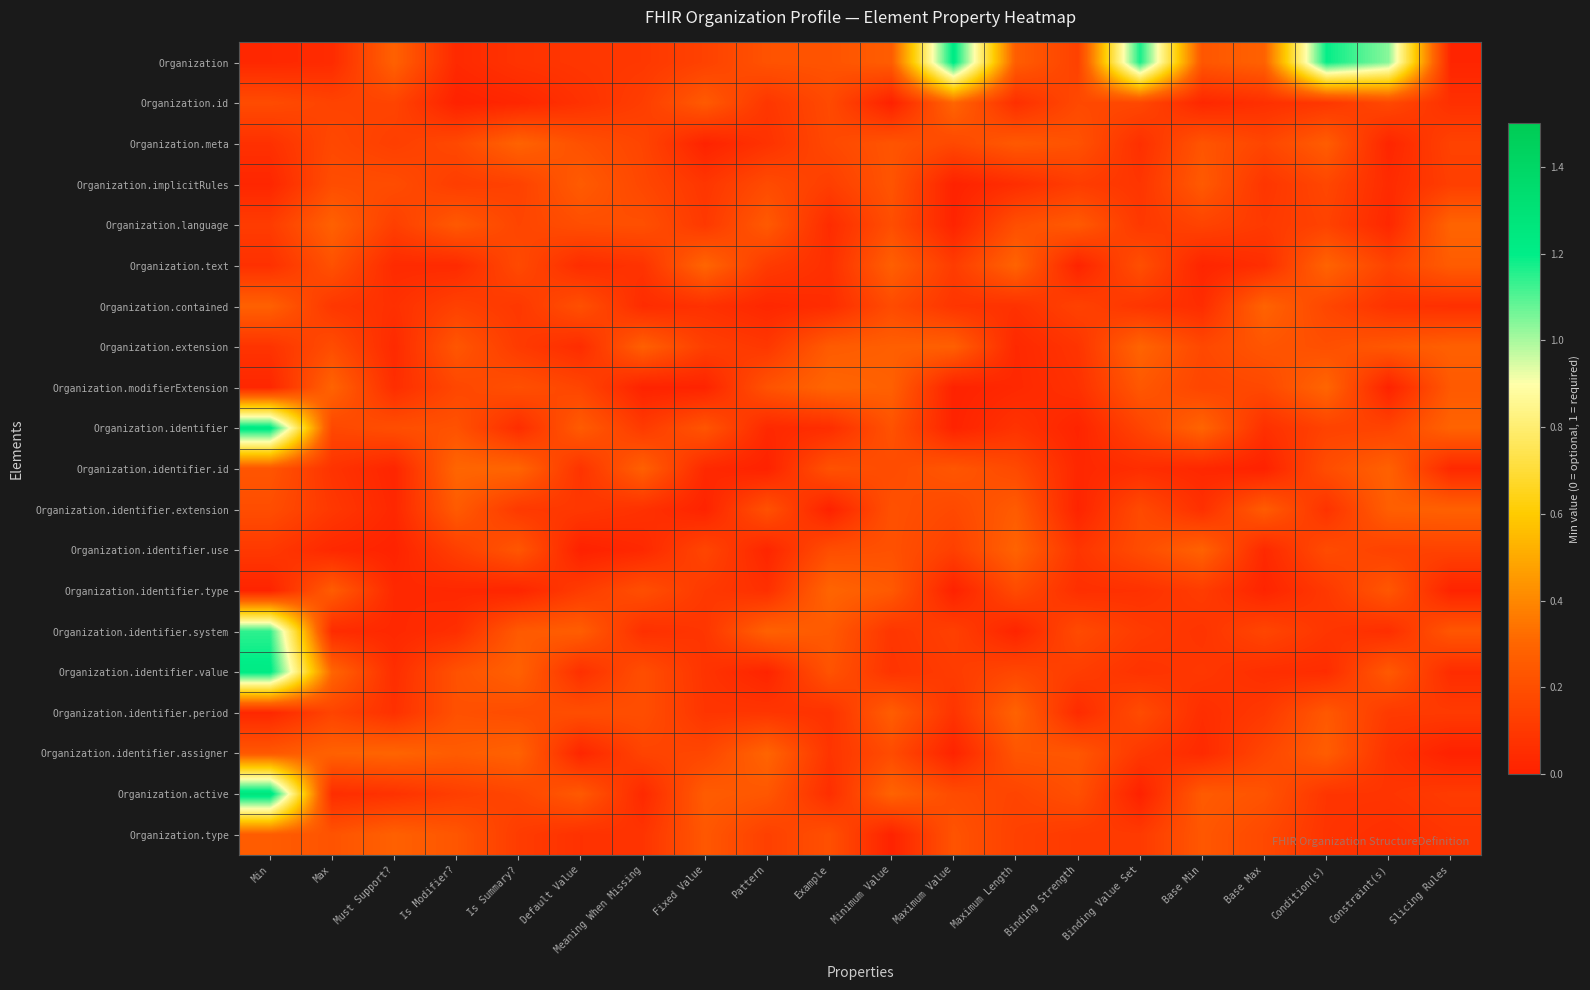

Between Maximum Length and Base Min, which is larger?

Maximum Length